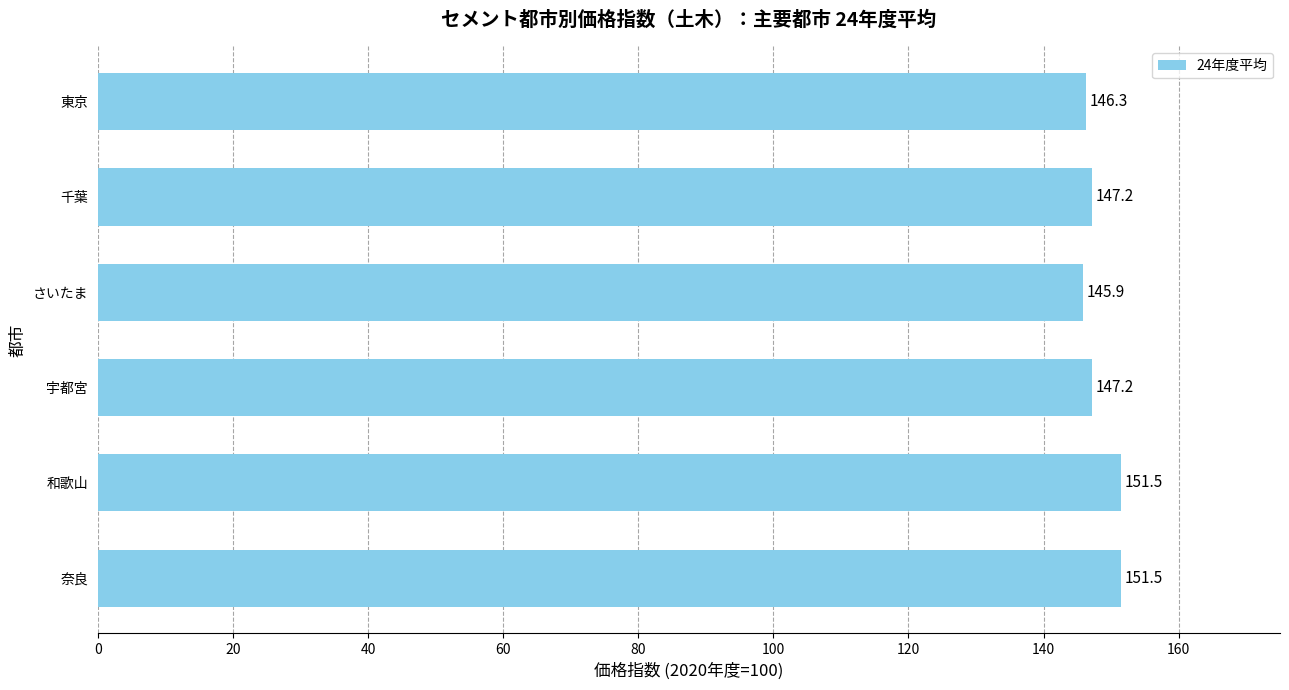

What is the approximate value at 奈良?

151.5